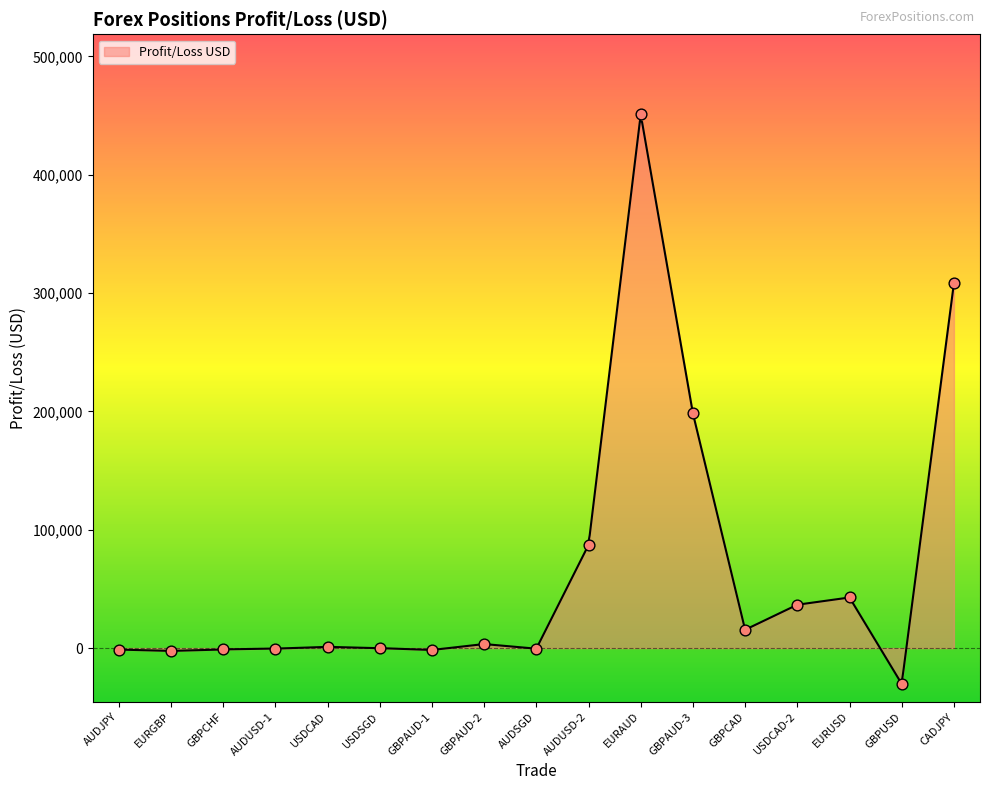

Which has a higher value, CADJPY or GBPAUD-3?

CADJPY